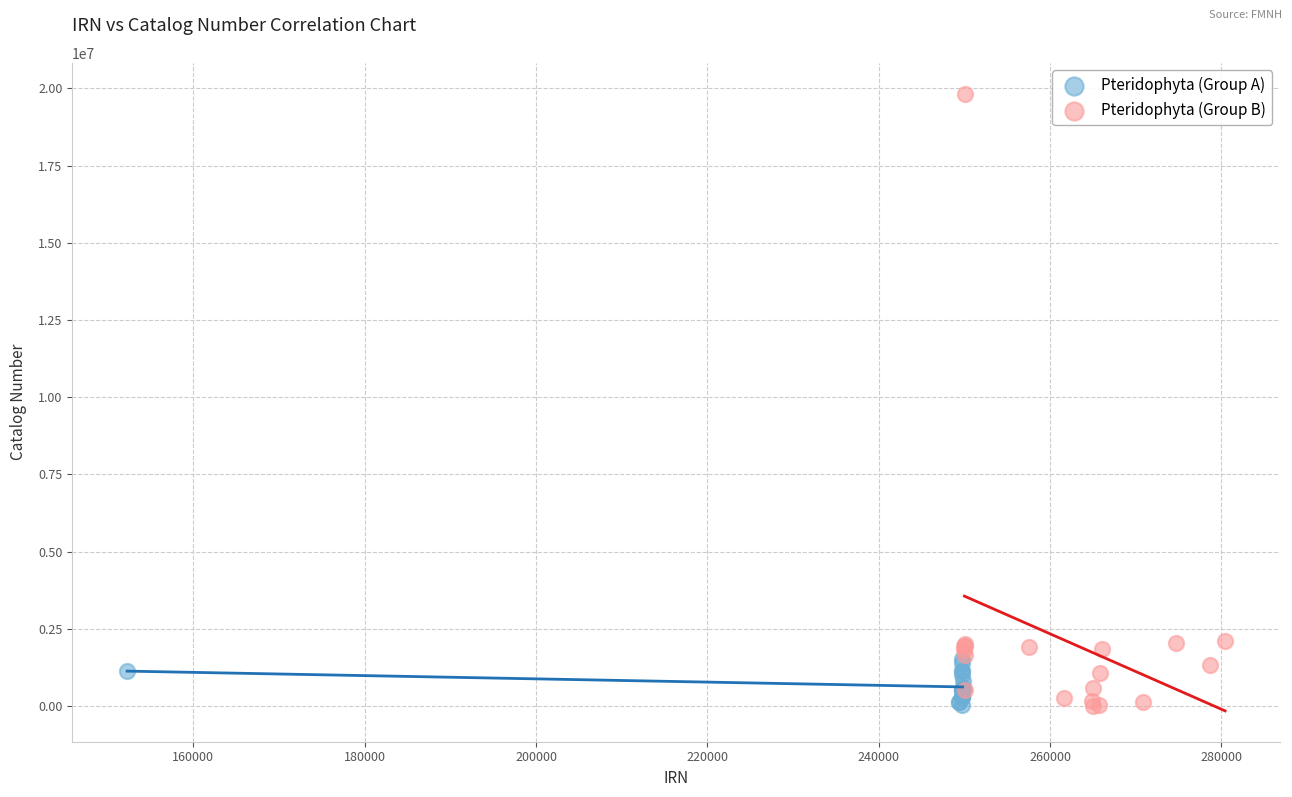

Which series has the largest Y range (max minus min)?

Pteridophyta (Group B)